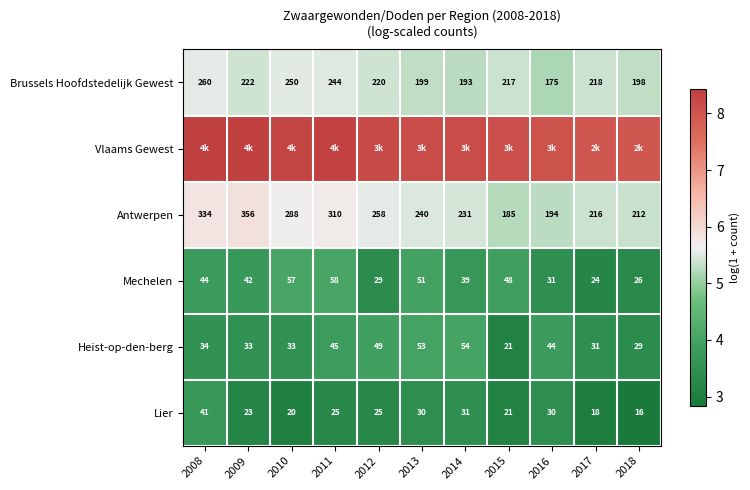

Is it true that Heist-op-den-berg equals 2.1 at 2018?

False